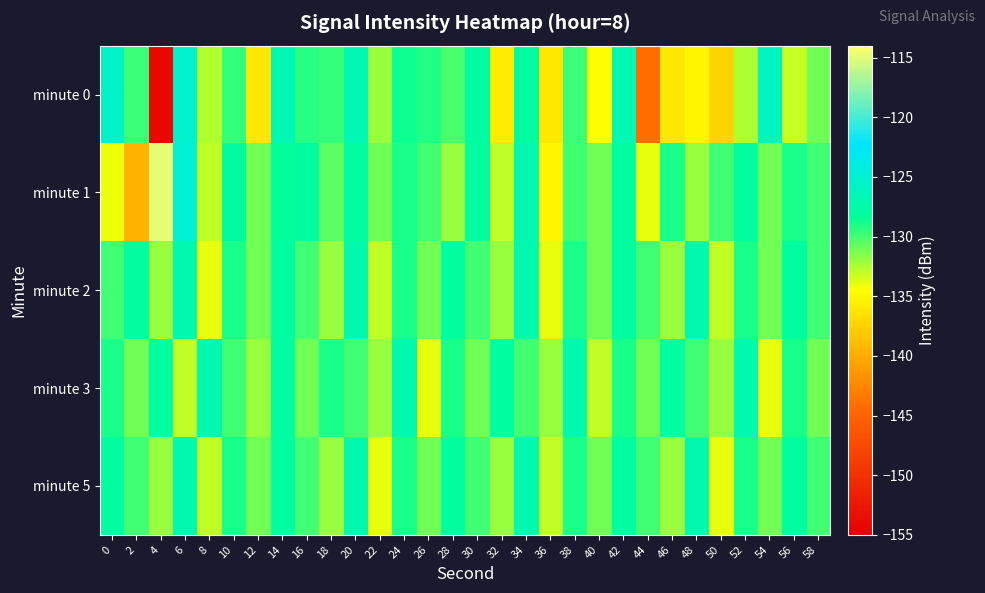

Count the number of data series in this chart.

5